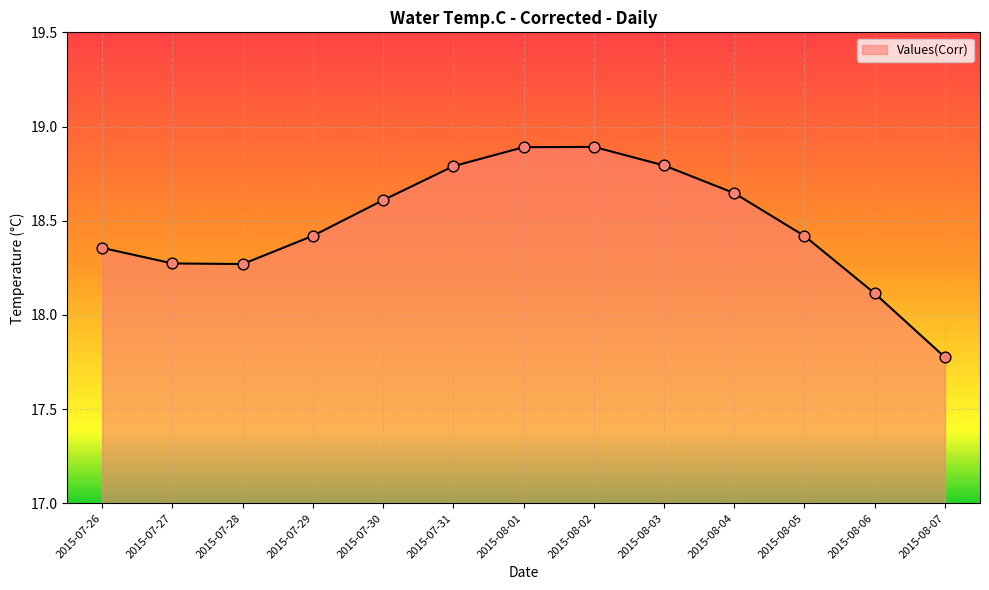

Between 2015-08-07 and 2015-07-31, which is larger?

2015-07-31